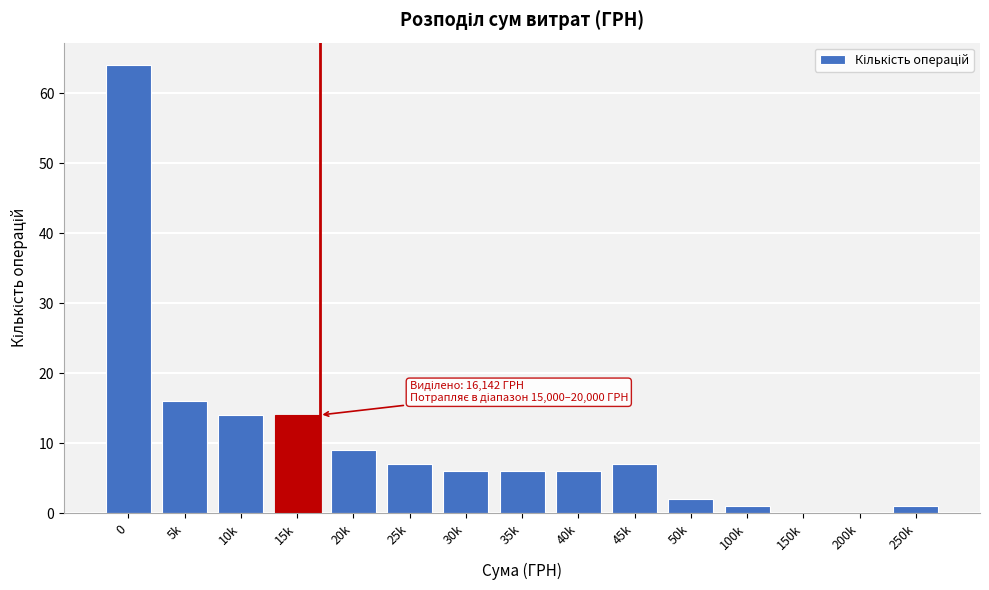

Reading left to right, extract all data points from this chart.

0=64	5k=16	10k=14	15k=14	20k=9	25k=7	30k=6	35k=6	40k=6	45k=7	50k=2	100k=1	150k=0	200k=0	250k=1